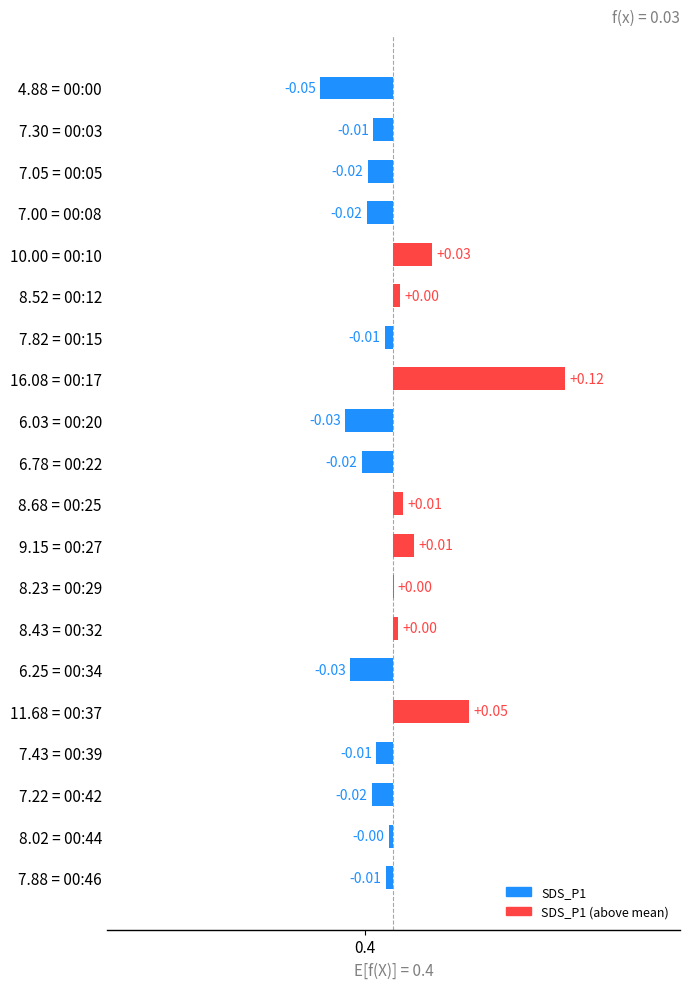

How many distinct data groups are displayed?

1